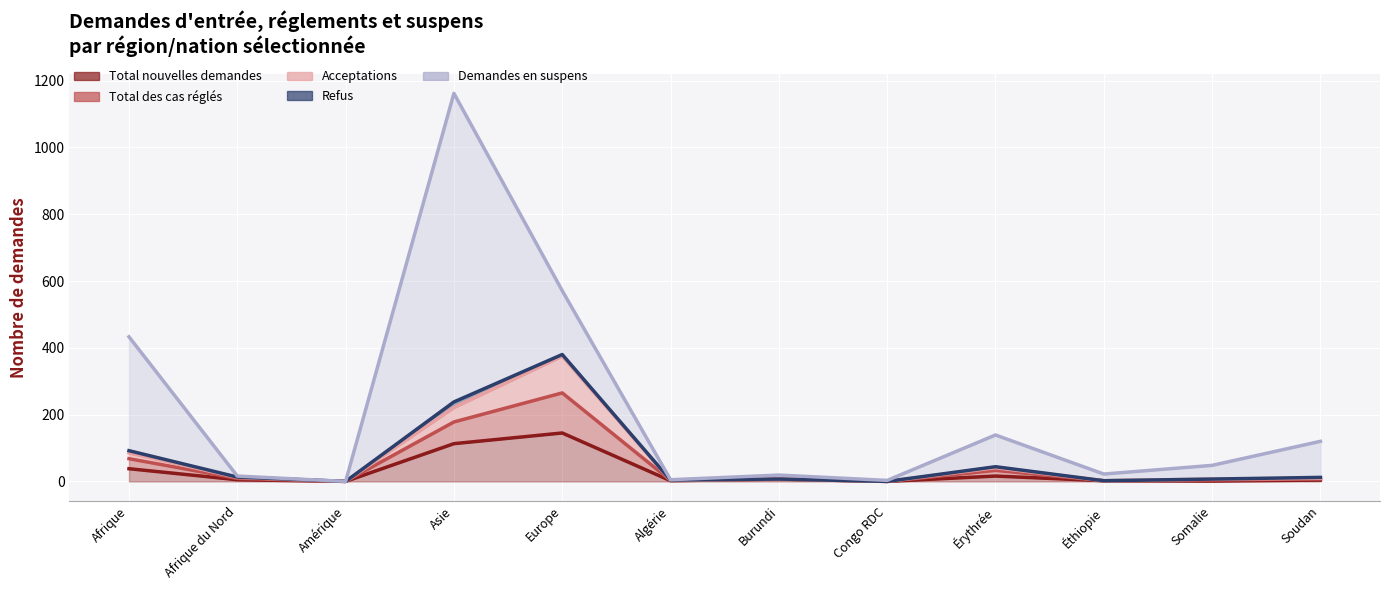

At which category does Refus reach its first local peak?

Asie